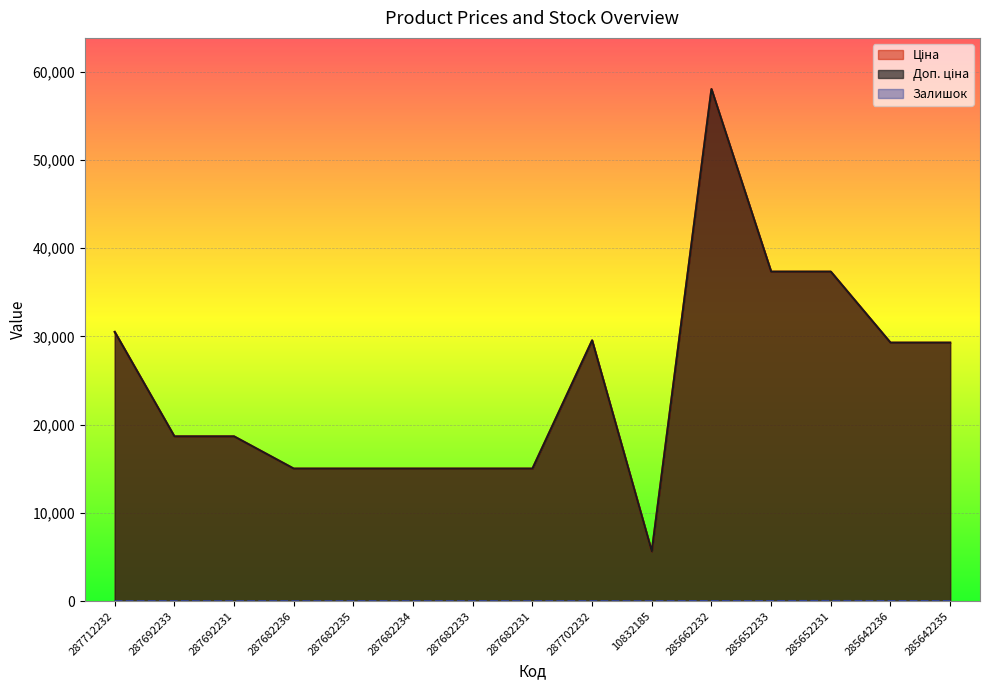

What is the value of the Ціна point at the 5th from the left?

15019.2